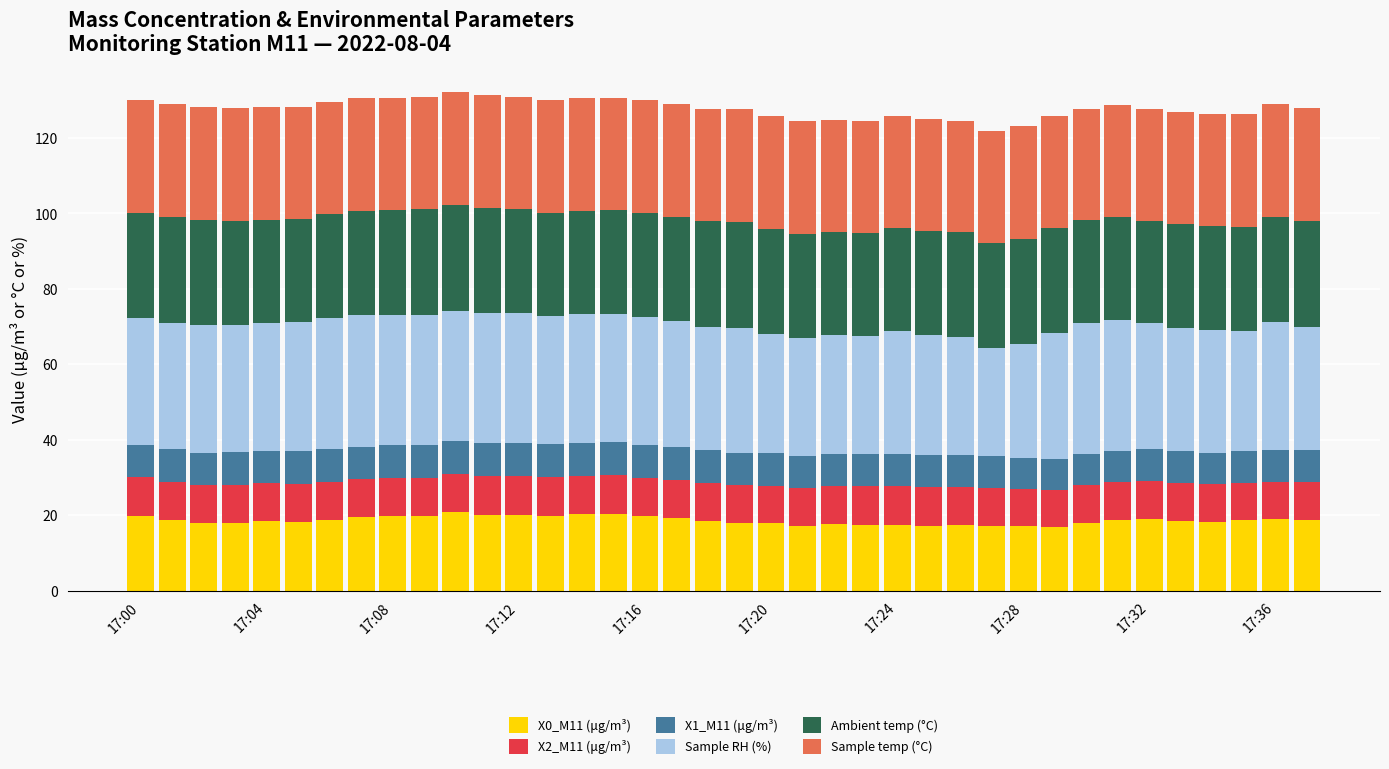

What is the lowest value of the X0_M11 (μg/m³) series?

16.9